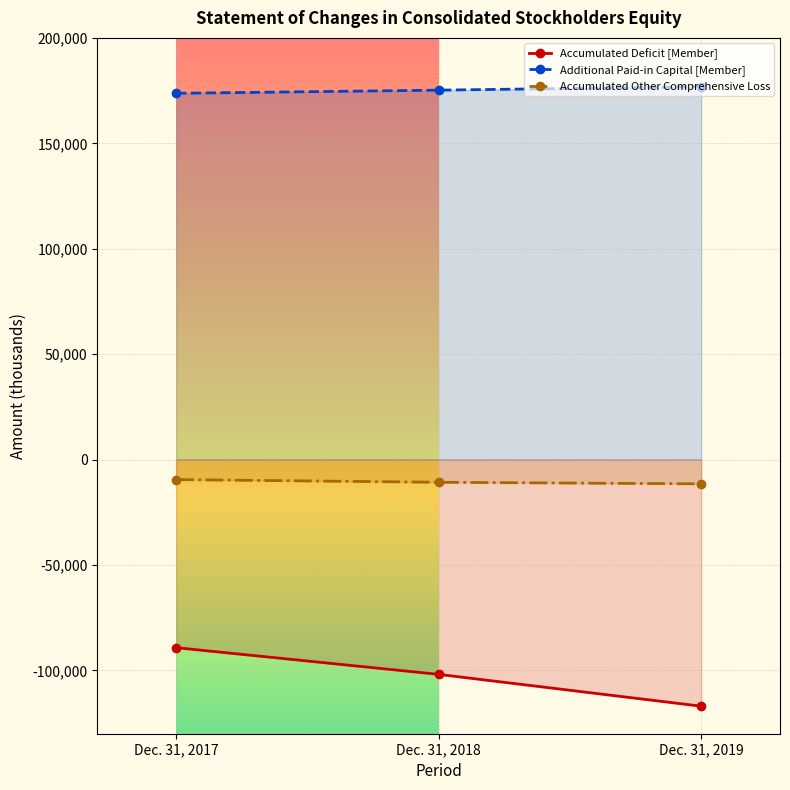

Rank the series by their maximum value, from highest to lowest.

Additional Paid-in Capital [Member], Accumulated Other Comprehensive Loss, Accumulated Deficit [Member]